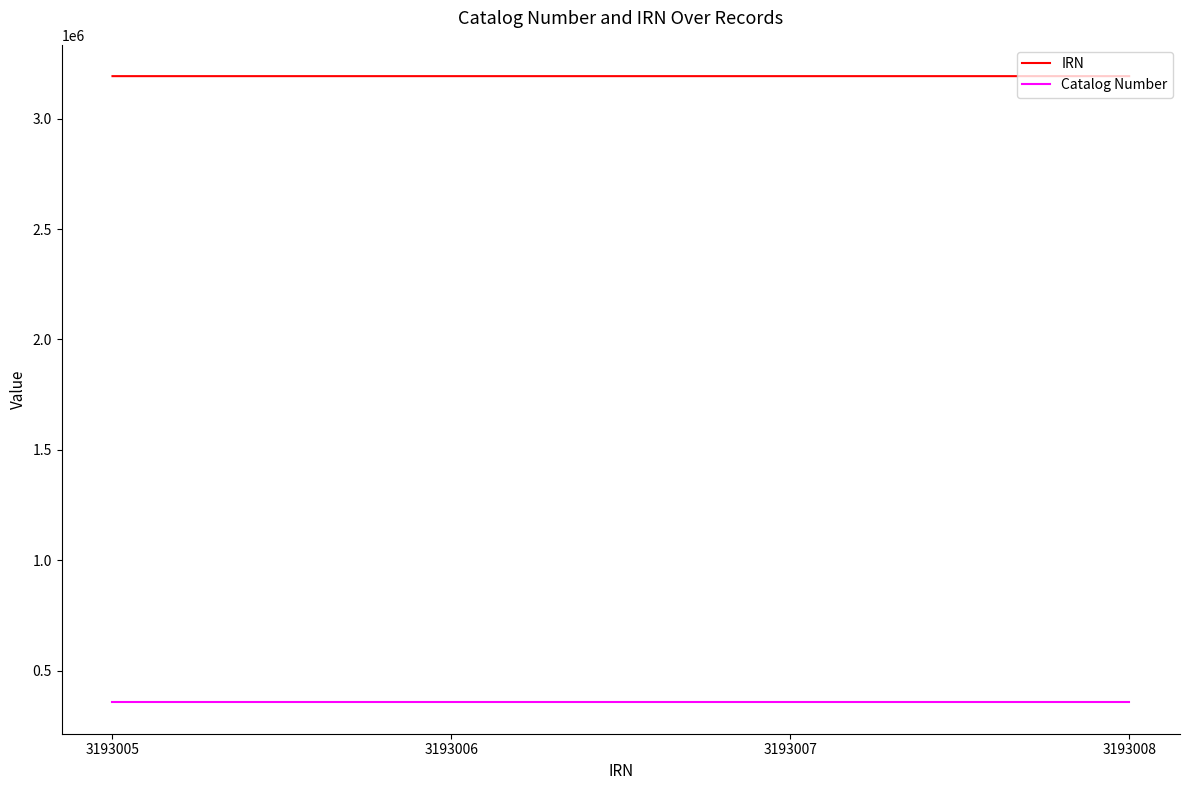

What is the spread (max minus min) of values at 3193006?

2837204.7